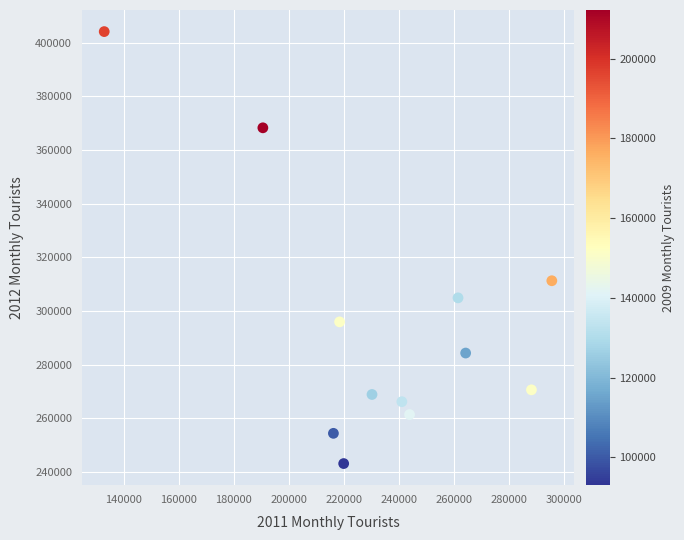

What Y value in the scatter plot is closest to 323665?

311307